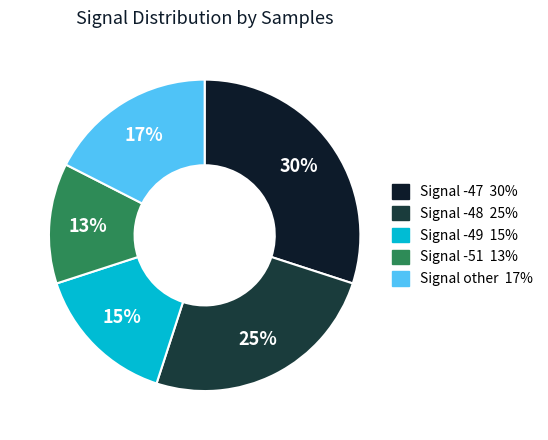

Count the number of slices in the pie.

5